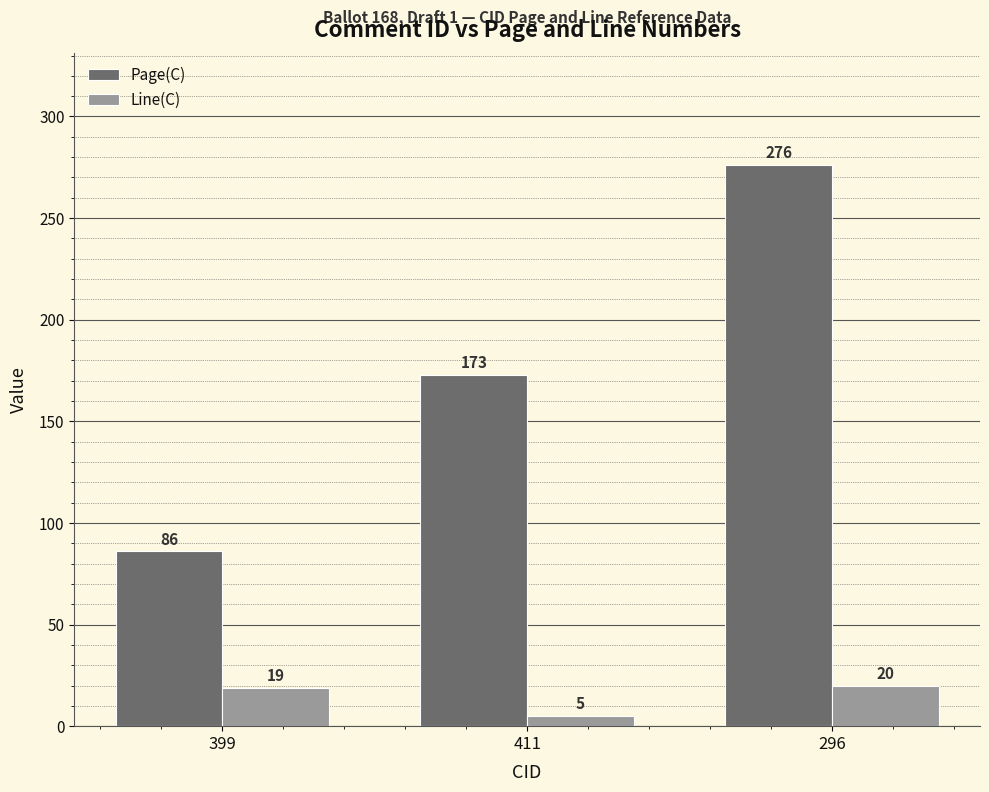

Is the value of Line(C) at 411 greater than the value of Page(C) at 399?

No